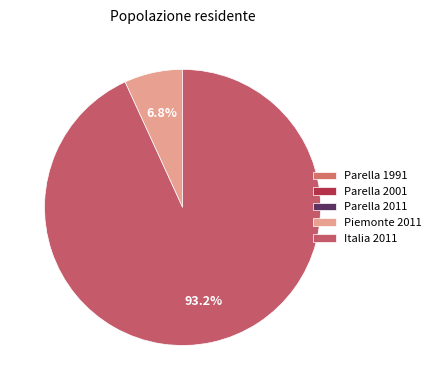

Which category has the biggest portion of the pie?

Italia 2011